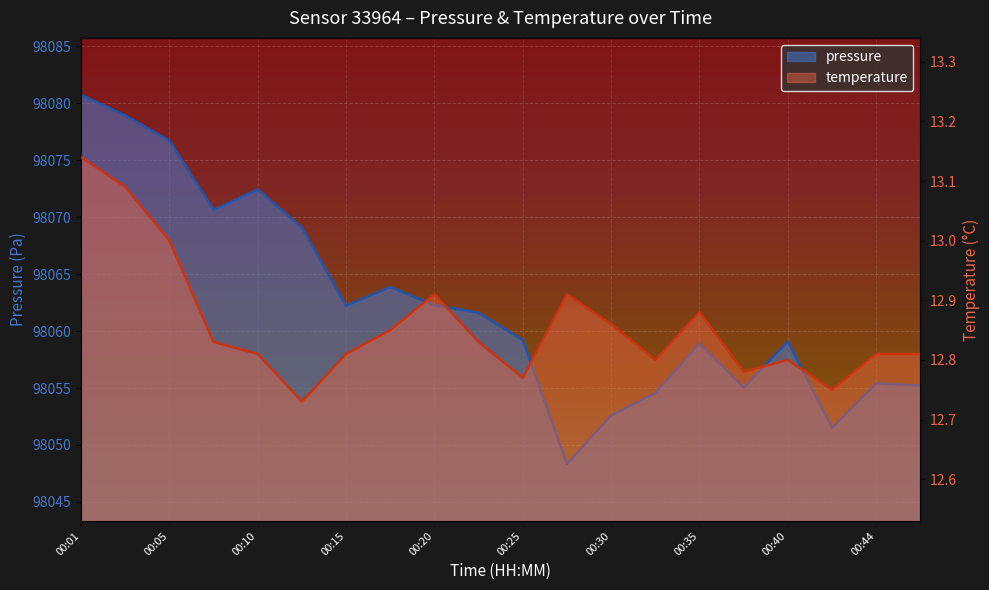

At which category is the sum across all series the highest?

00:01